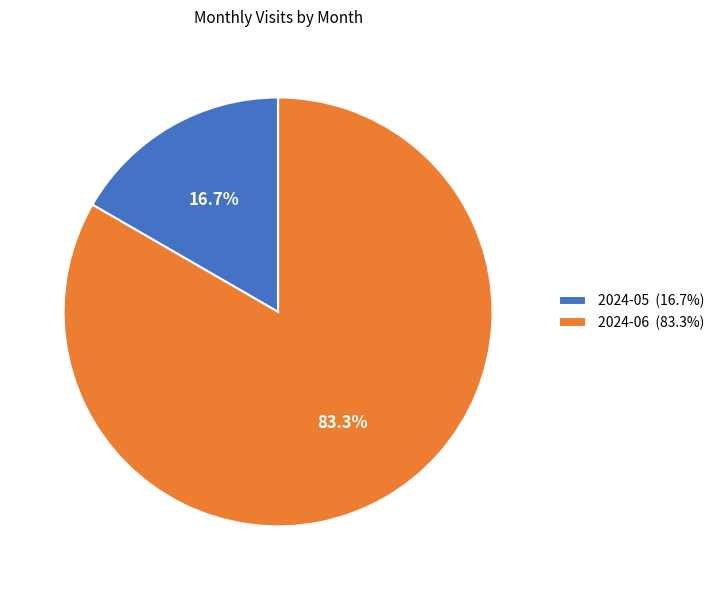

Is 2024-05 the majority of the pie?

No